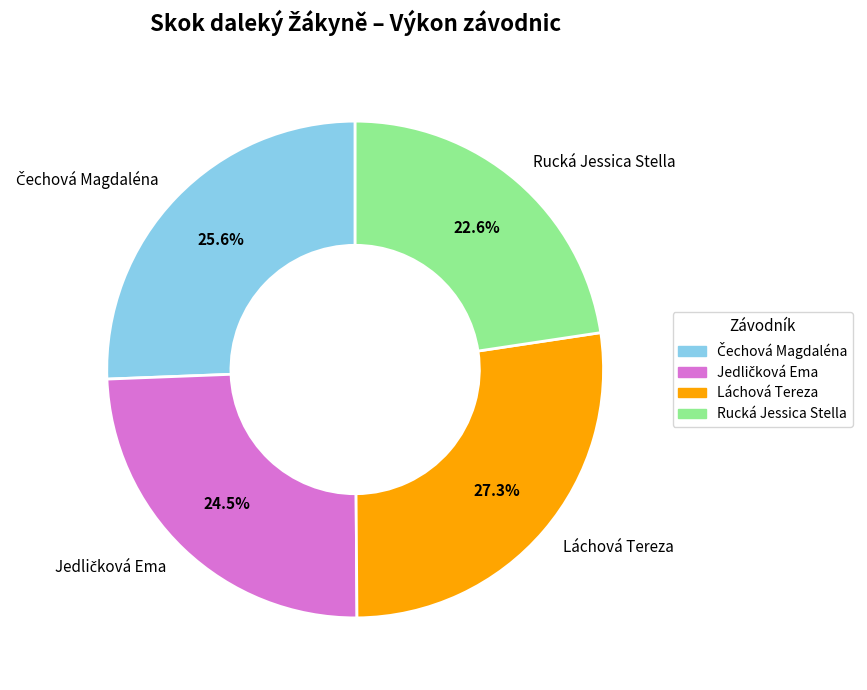

Is Rucká Jessica Stella the majority of the pie?

No